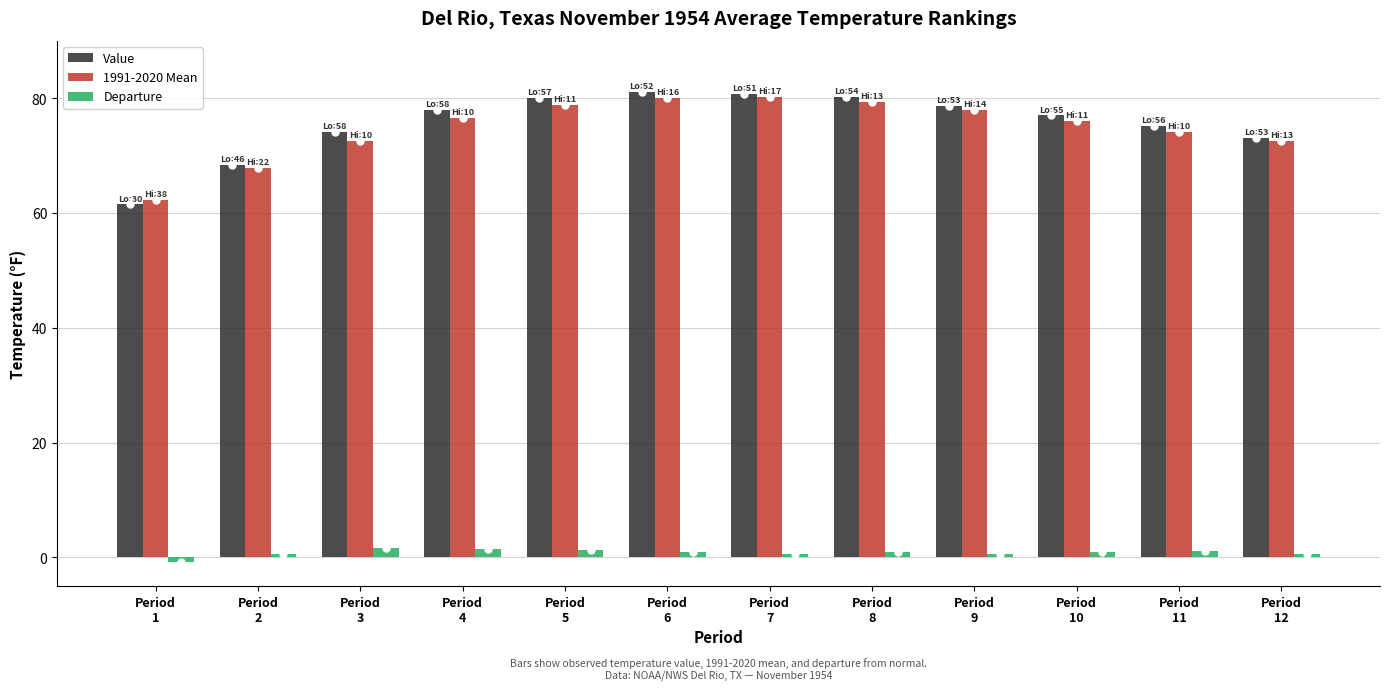

What is the average value of the Departure series?

0.8